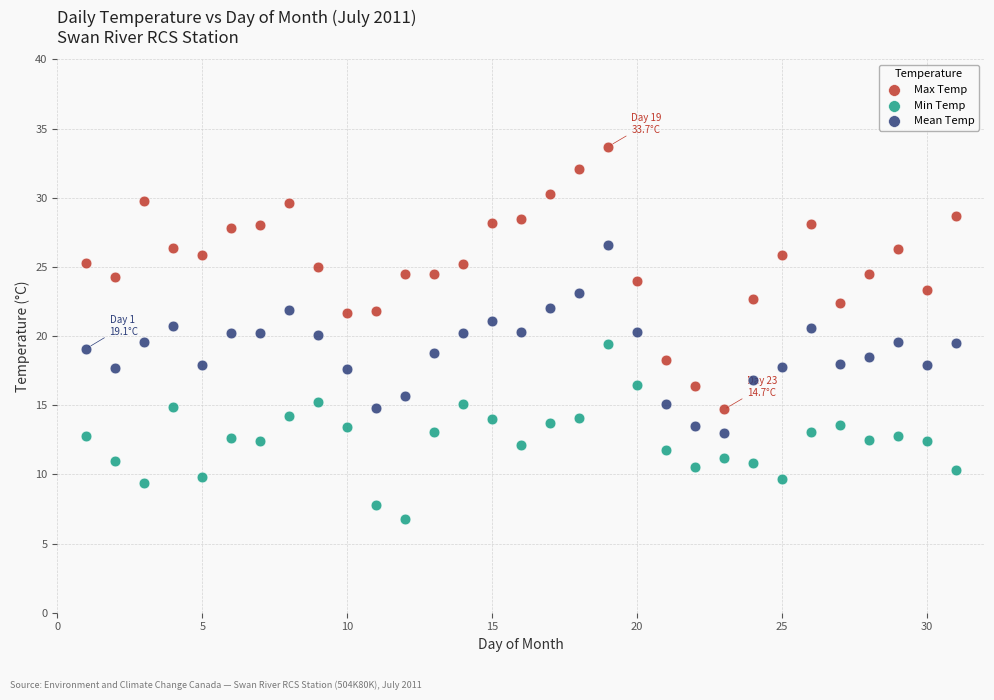

Across all data points, what is the range of Y values (max minus min)?

26.9